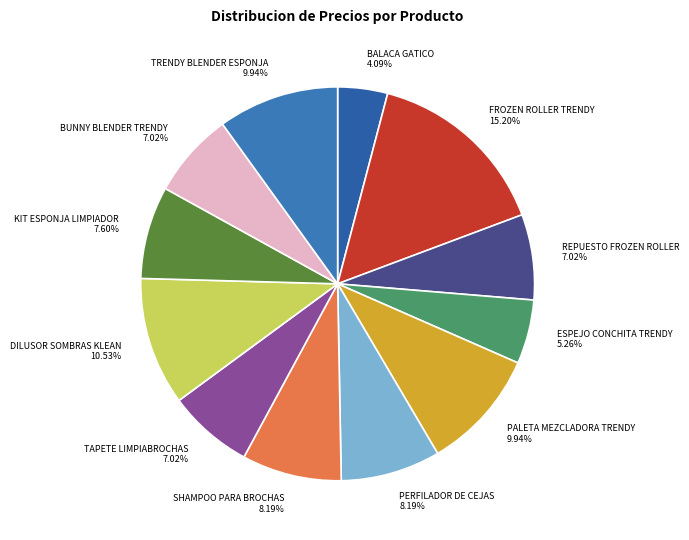

Is there a majority slice in this chart?

No